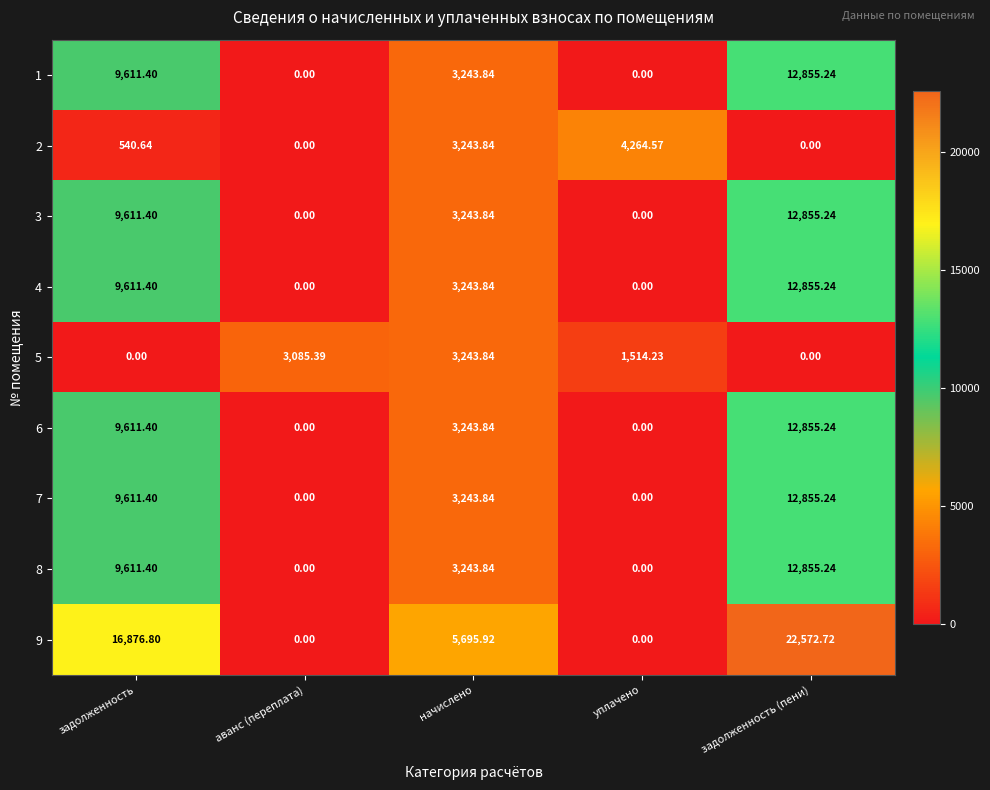

How many series are shown in this chart?

9